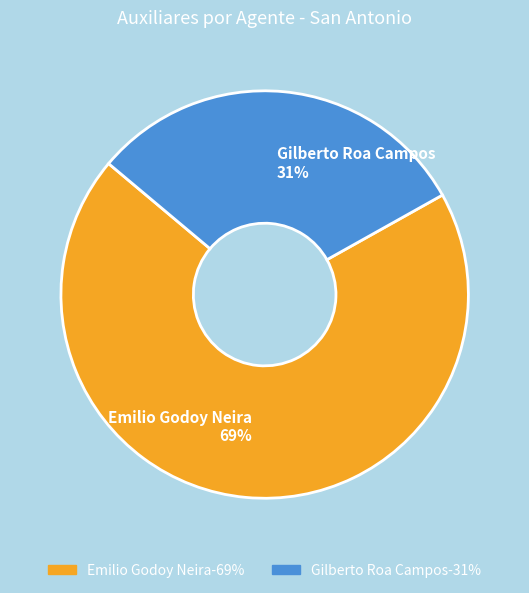

What is the ratio of the value at Emilio Godoy Neira to the value at Gilberto Roa Campos?

2.2